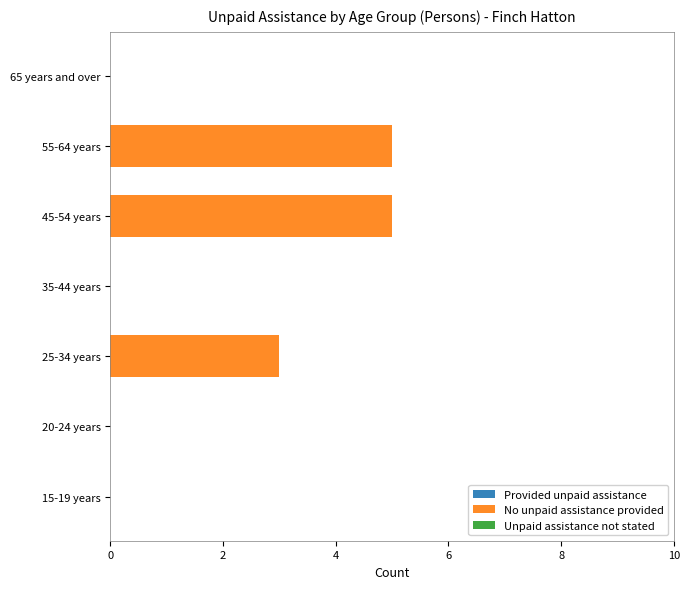

What is the greatest value displayed?

5